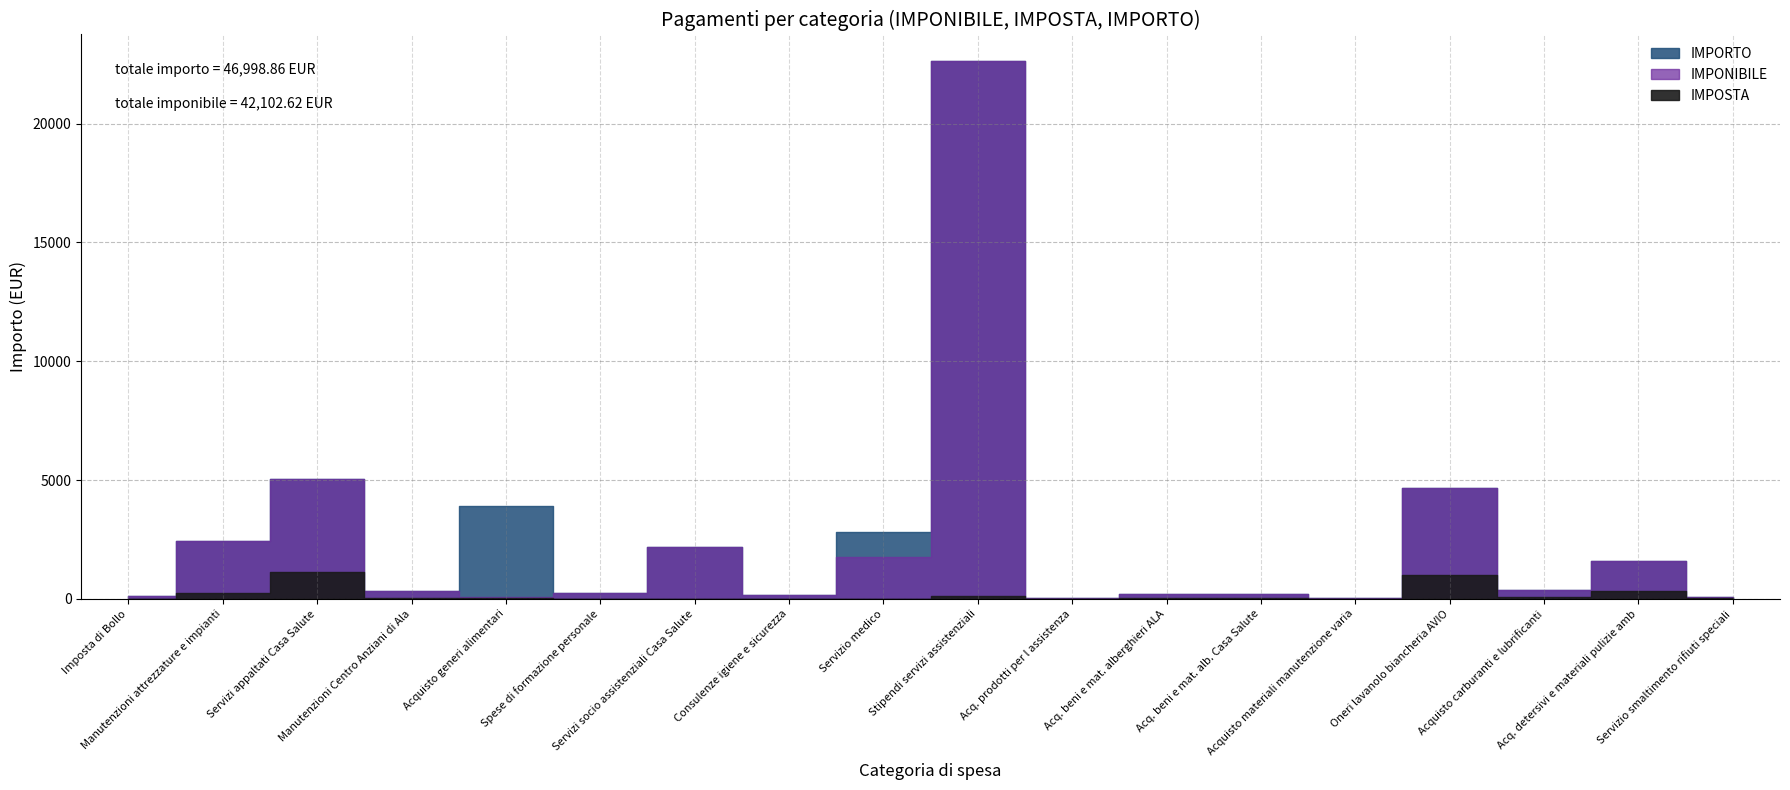

What are all the series names shown in the legend?

IMPONIBILE, IMPOSTA, IMPORTO